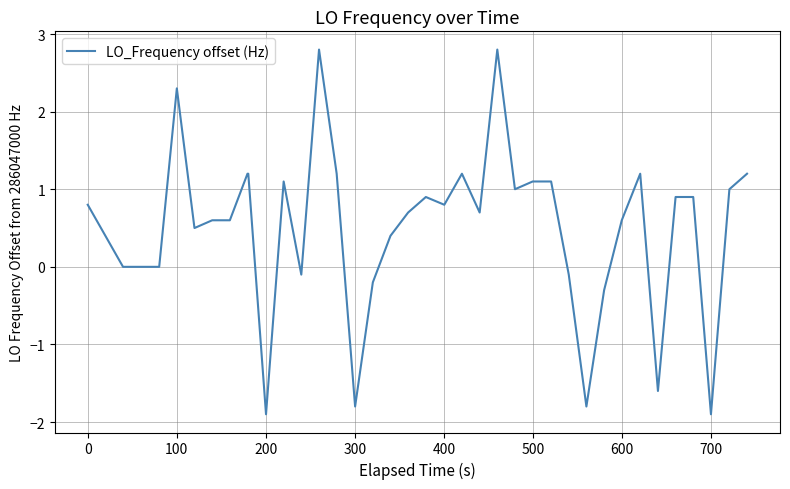

What is the difference between the maximum and minimum values?

4.7